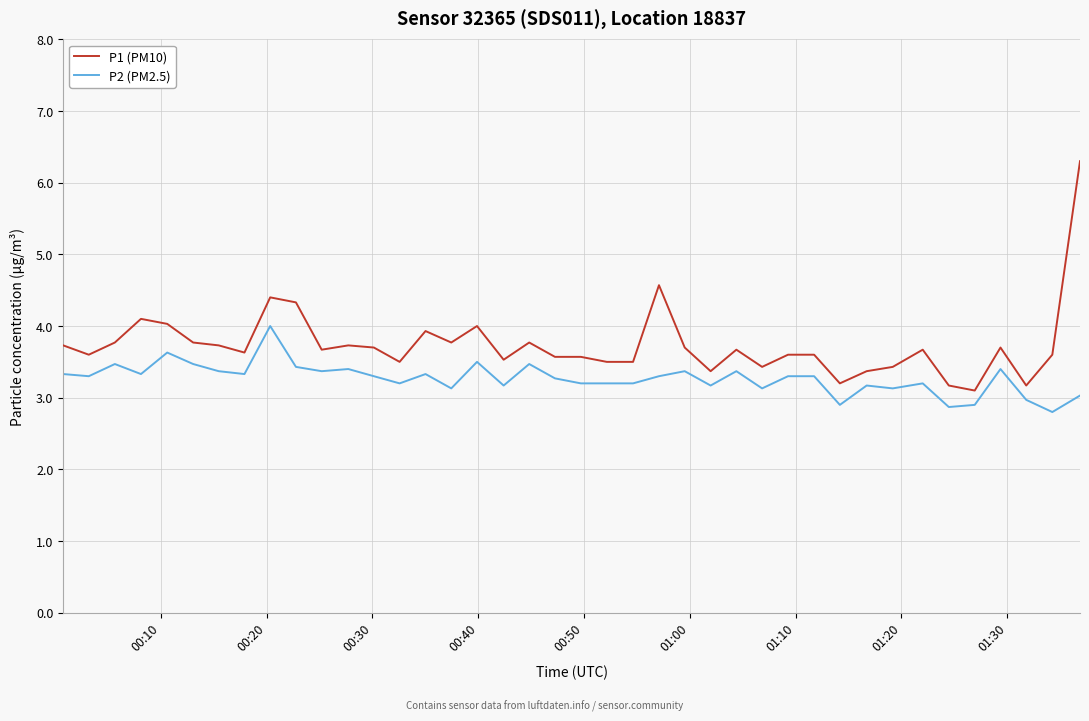

What is the maximum value shown in the chart?

6.3